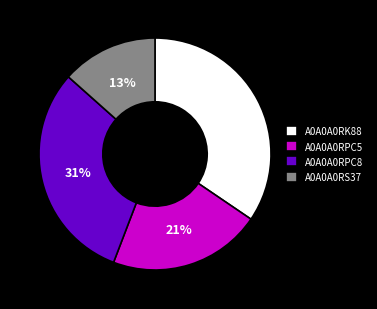

How many slices are in this pie chart?

4